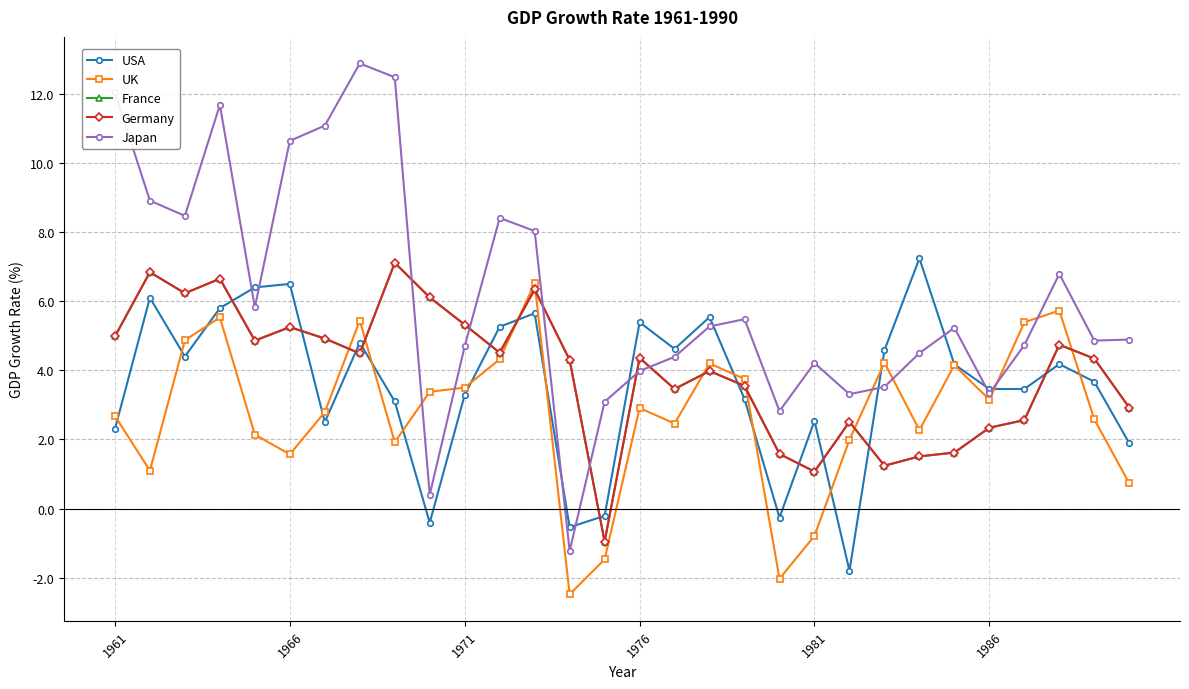

What is the value of the Germany point at the 11th from the left?

5.3